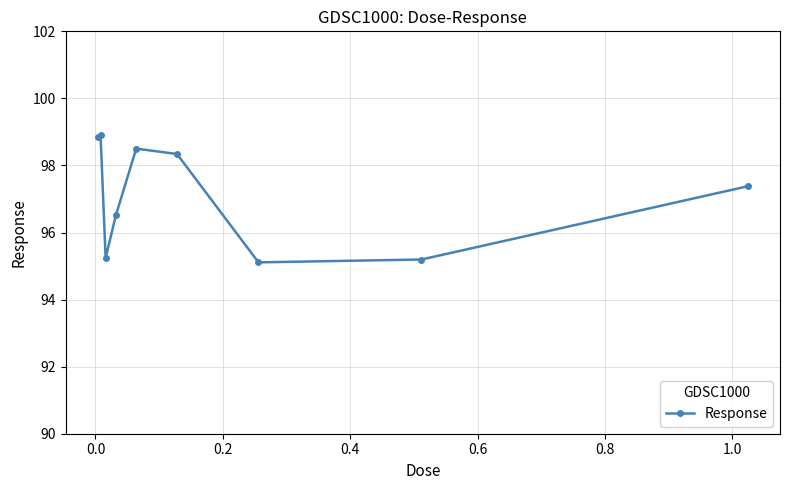

What is the average value?

97.1